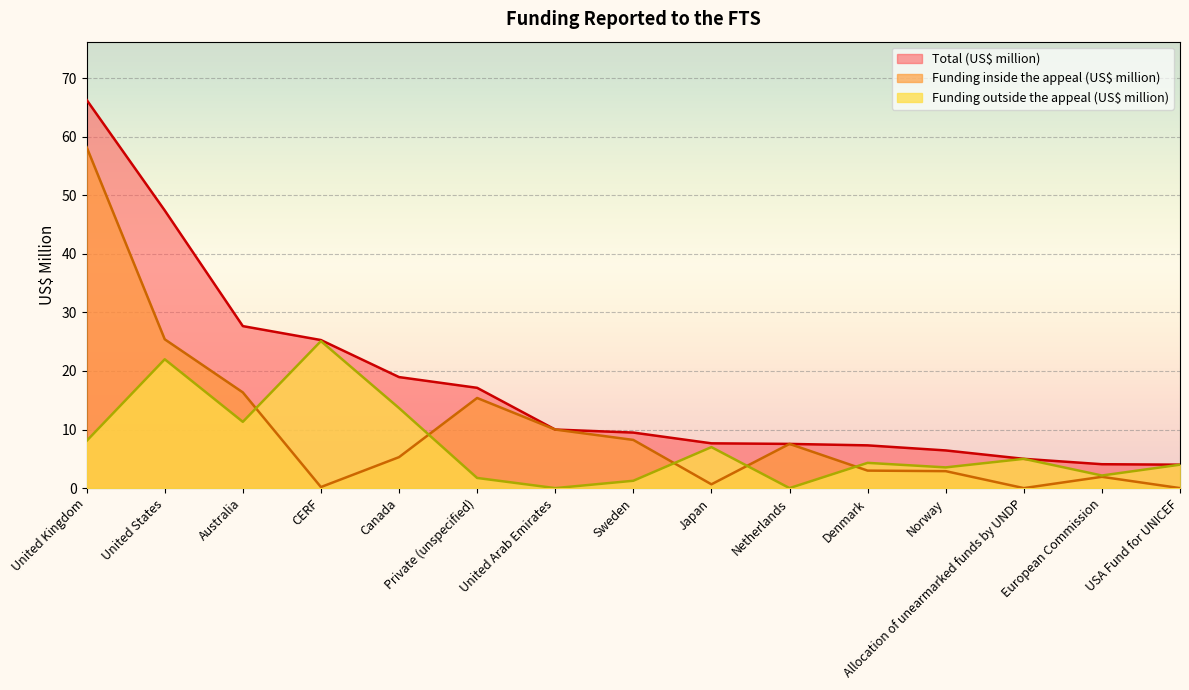

Read the Funding inside the appeal (US$ million) value at Canada.

5.3